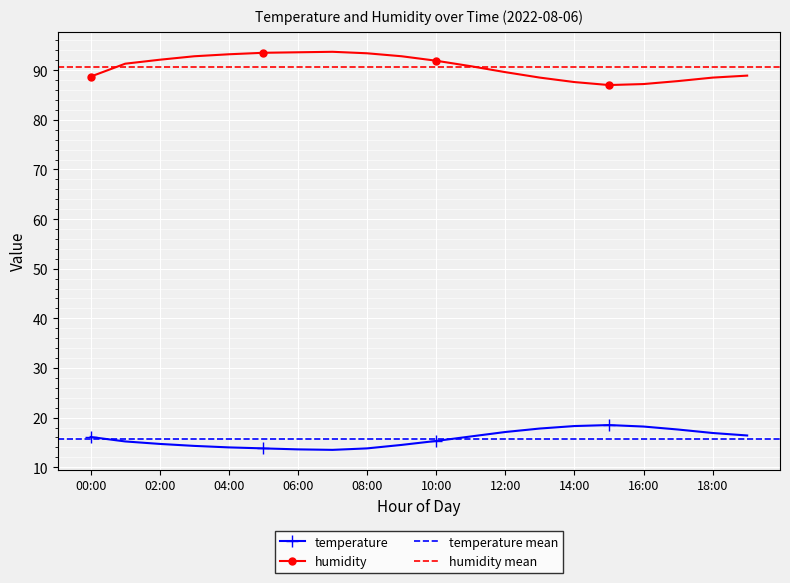

Which category has the lowest value in the humidity series?

15:00